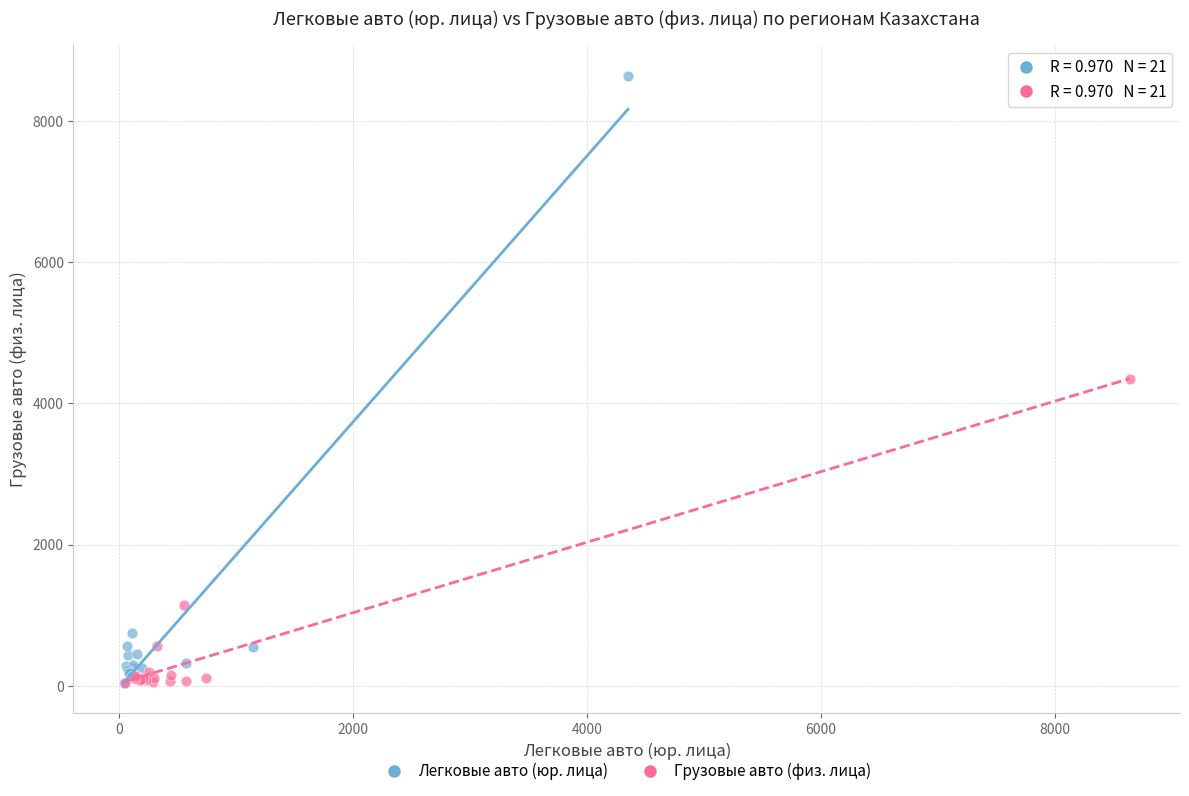

Which series reaches the maximum Y coordinate?

Легковые авто (юр. лица)